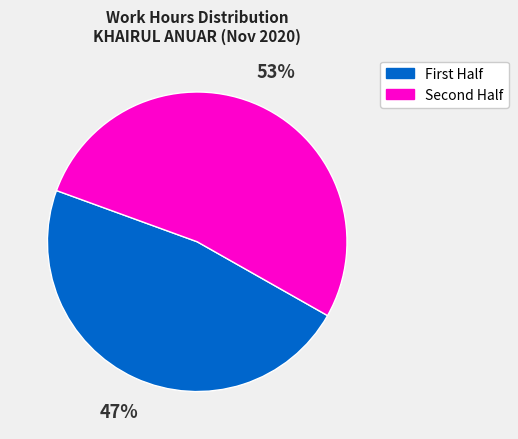

Count the number of slices in the pie.

2